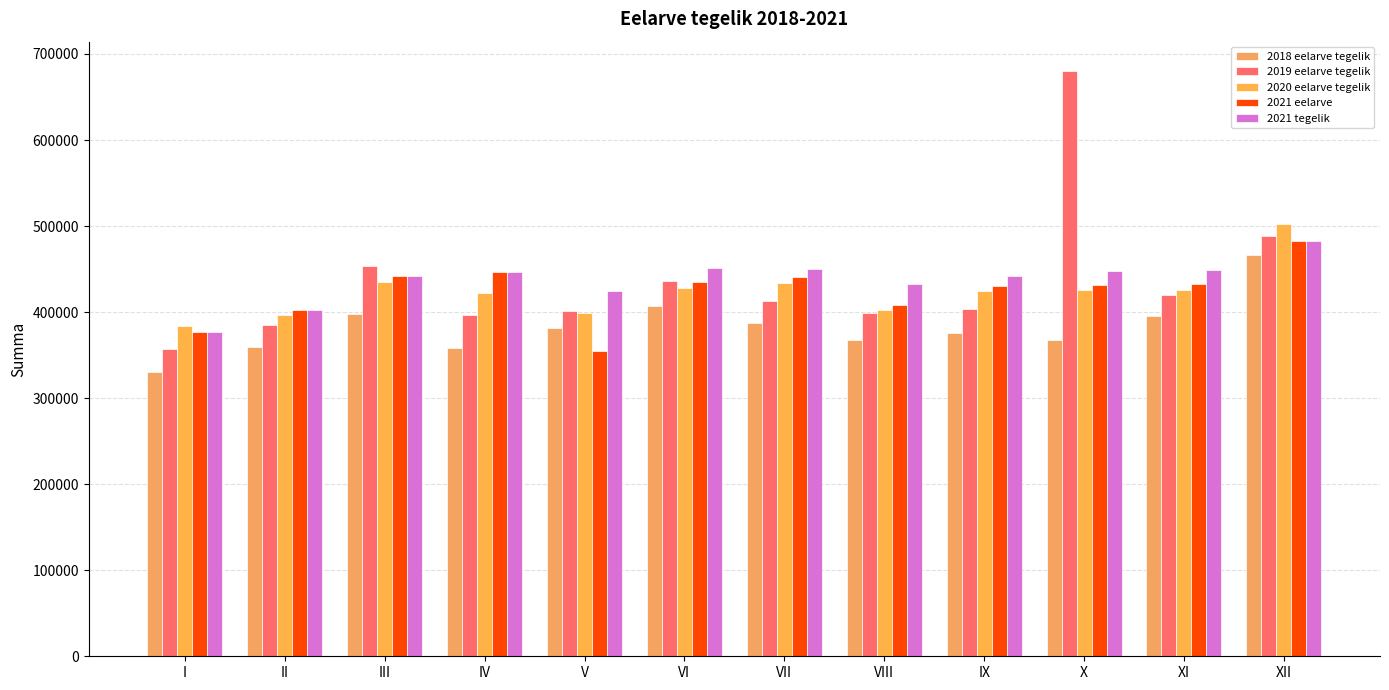

Is the value of 2018 eelarve tegelik at III greater than the value of 2020 eelarve tegelik at II?

Yes